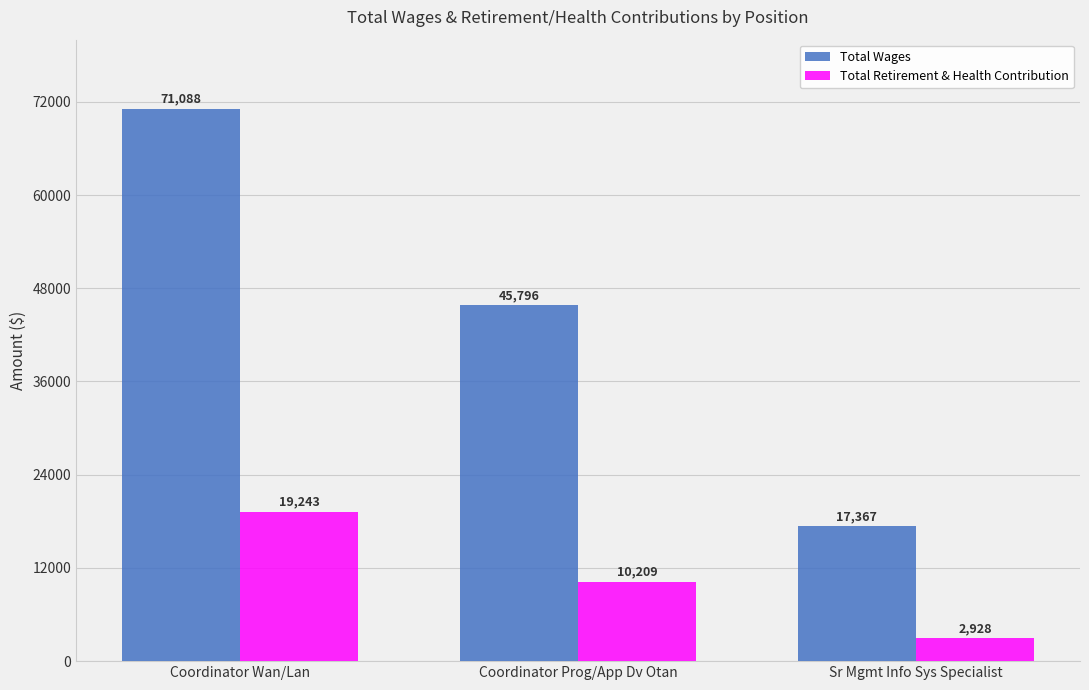

What is the sum of the Total Retirement & Health Contribution values at Coordinator Wan/Lan and Coordinator Prog/App Dv Otan?

29452